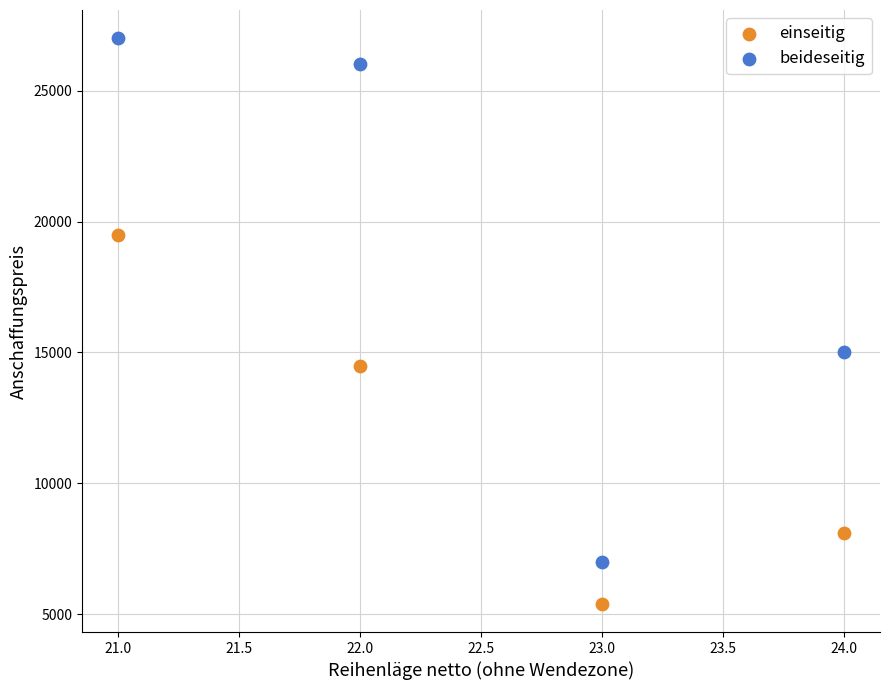

Which series contains the lowest Y value?

einseitig